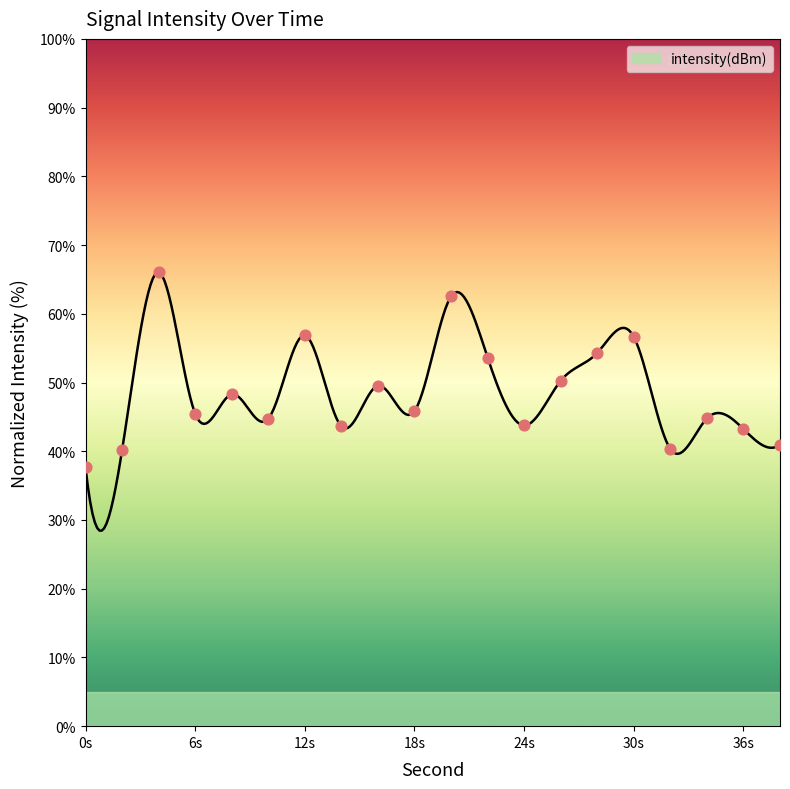

What is the change in value from 2 to 32?

+0.2